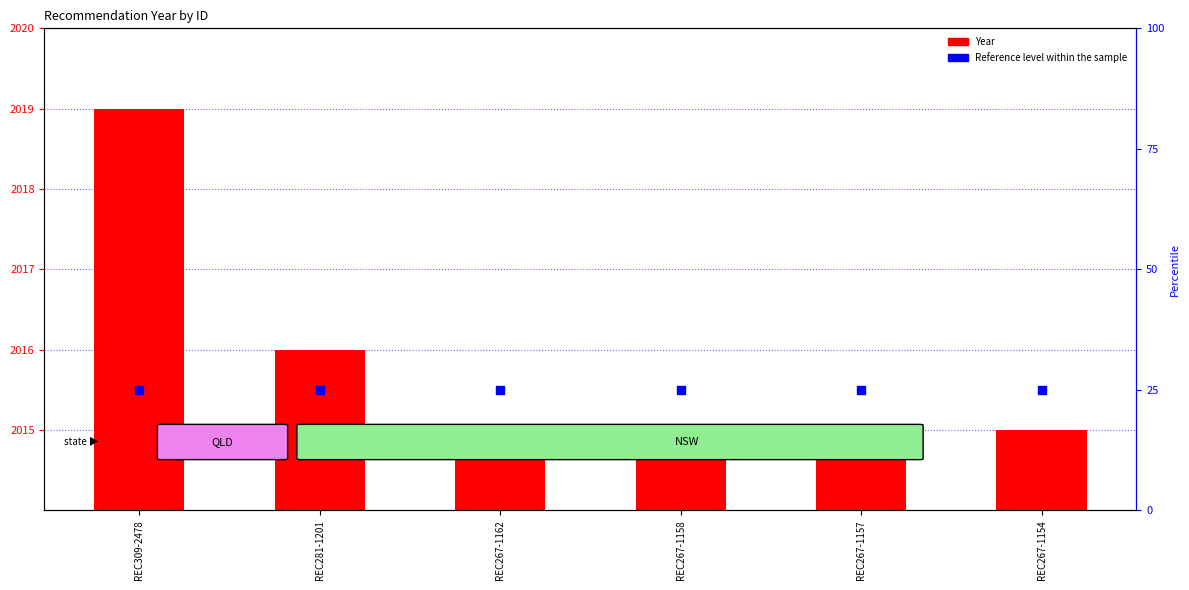

At how many categories does at least one series exceed 2016?

1